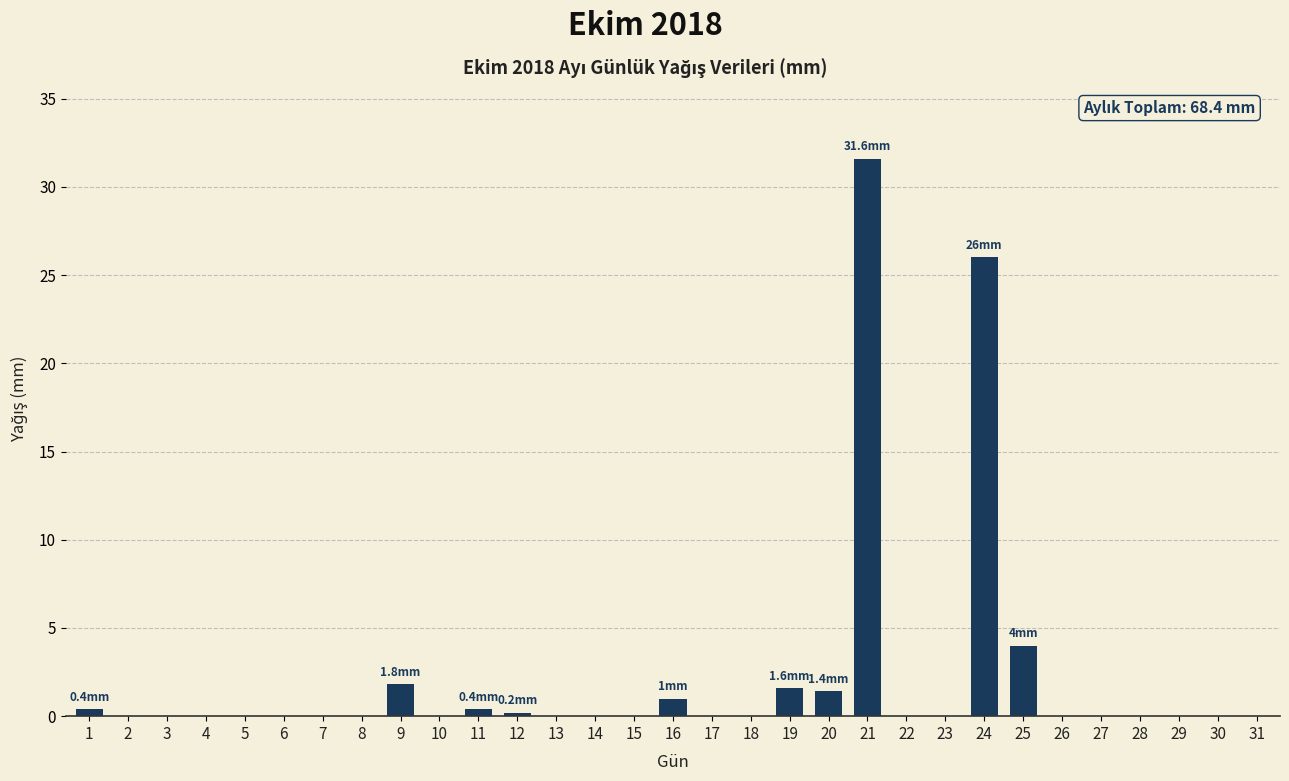

What is the maximum value shown in the chart?

31.6